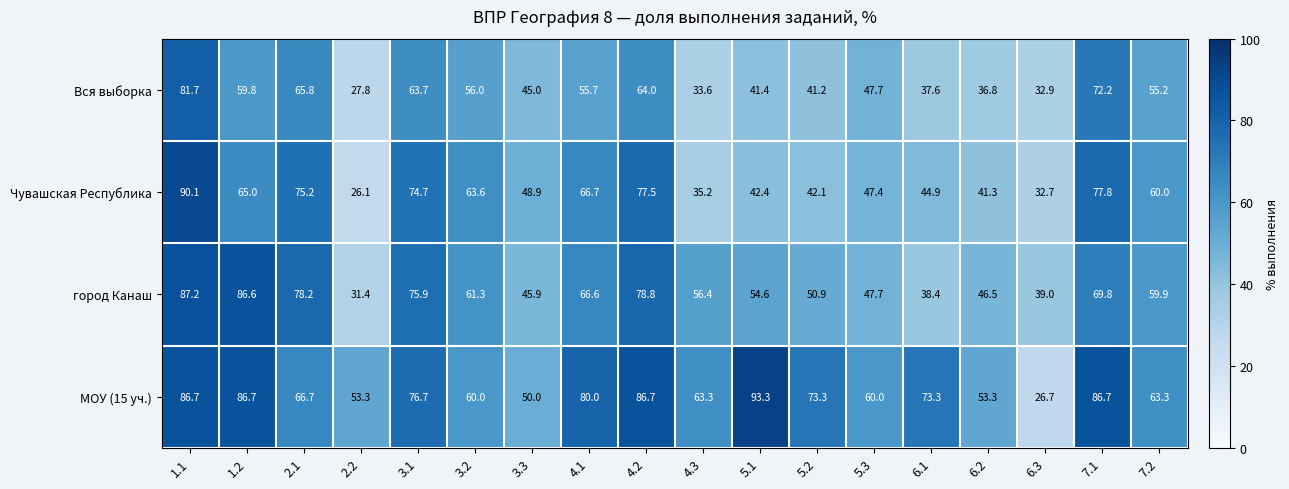

How many series are shown in this chart?

4